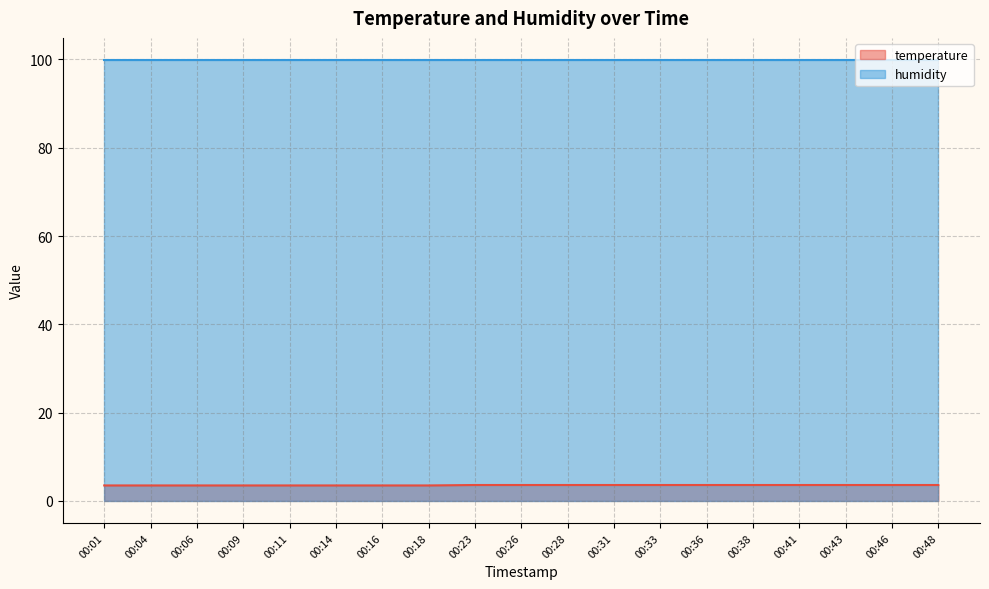

The chart shows a value of 3.5 at 00:01. True or false?

True